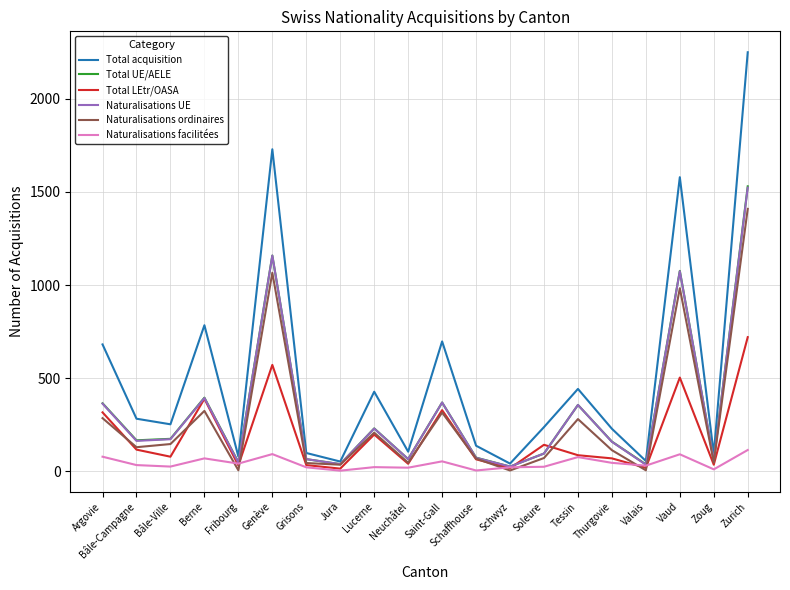

Which series has the largest total across all categories?

Total acquisition